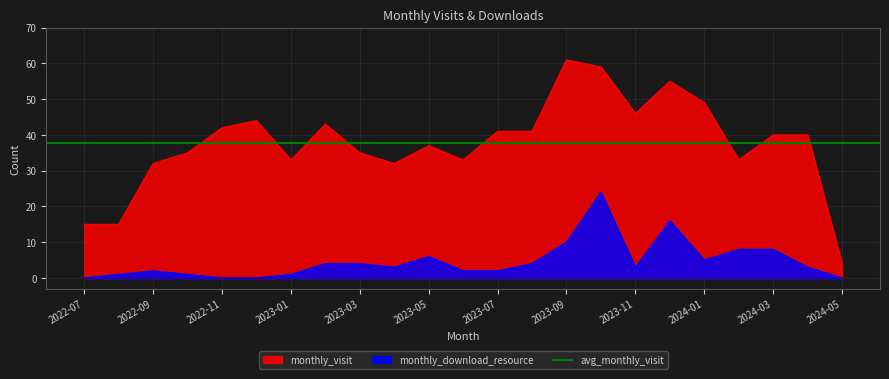

True or false: monthly_visit and monthly_download_resource intersect in this chart.

False